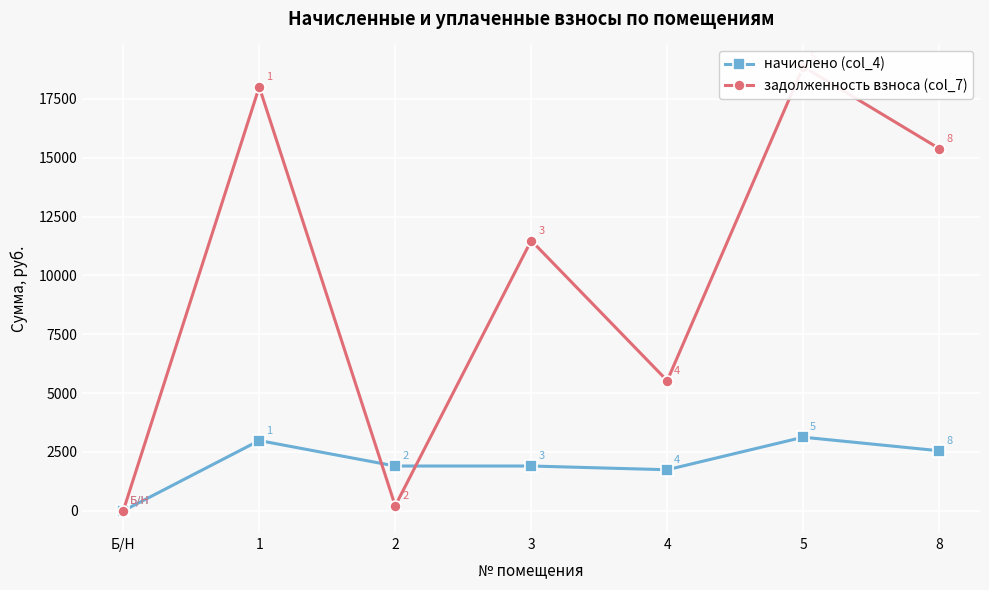

Which category has the lowest value in the начислено (col_4) series?

Б/Н